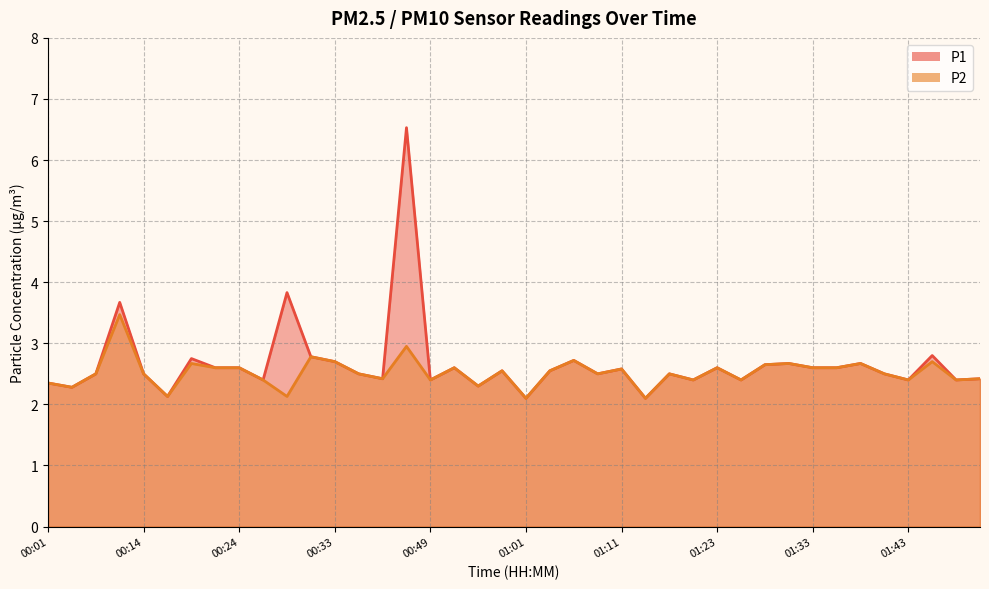

In P2, how many points are higher than both neighbors (excluding endpoints)?

13